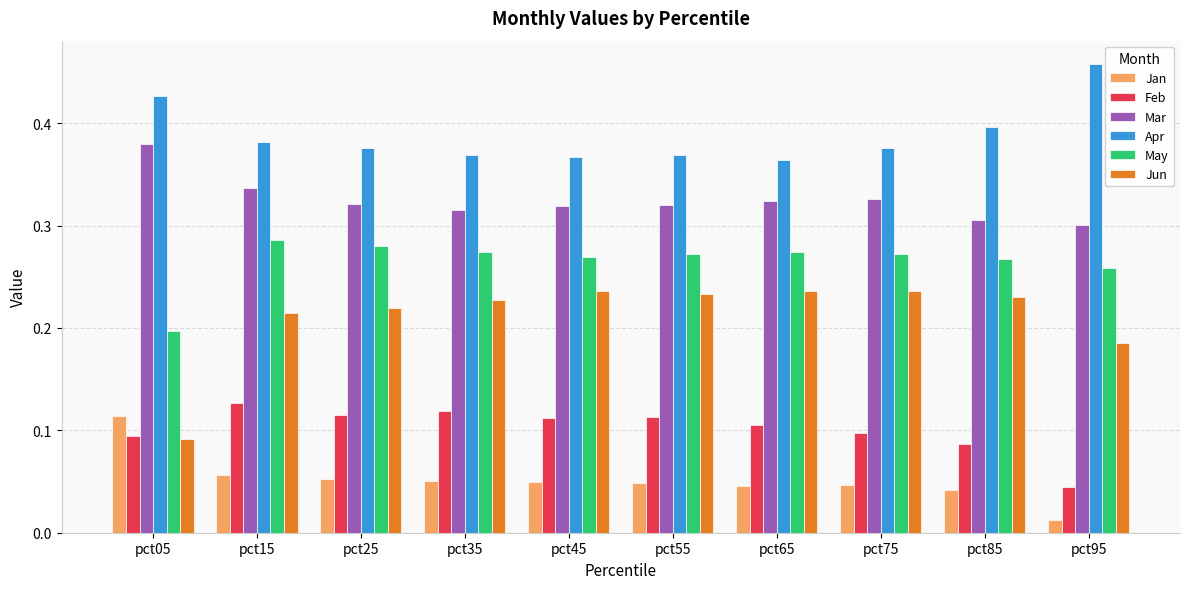

True or false: Mar has a value of 0.3 at pct25.

True